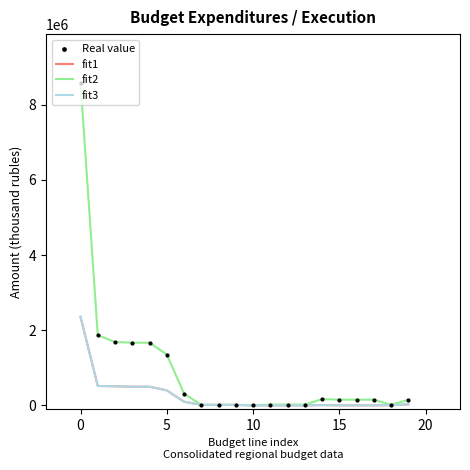

Does the chart have visible grid lines?

No